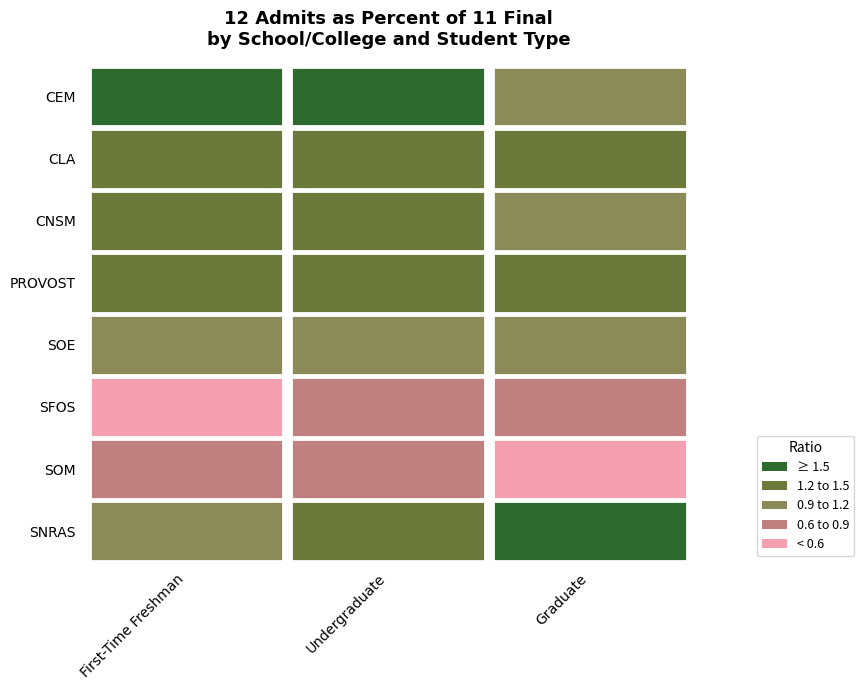

What is the lowest value of the CNSM series?

1.2